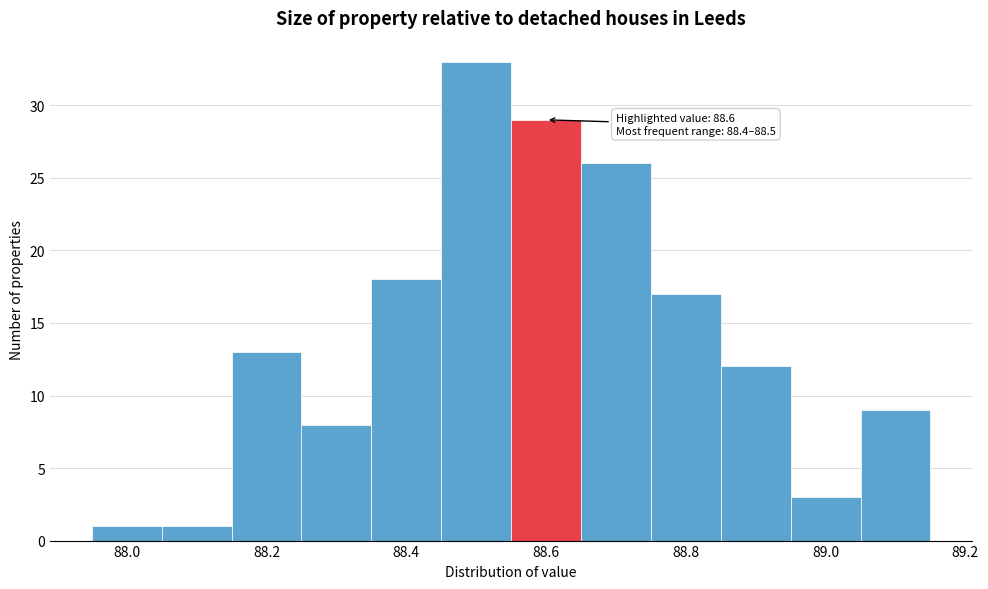

Over which range of the x-axis is the bar tallest?

88.45 to 88.55